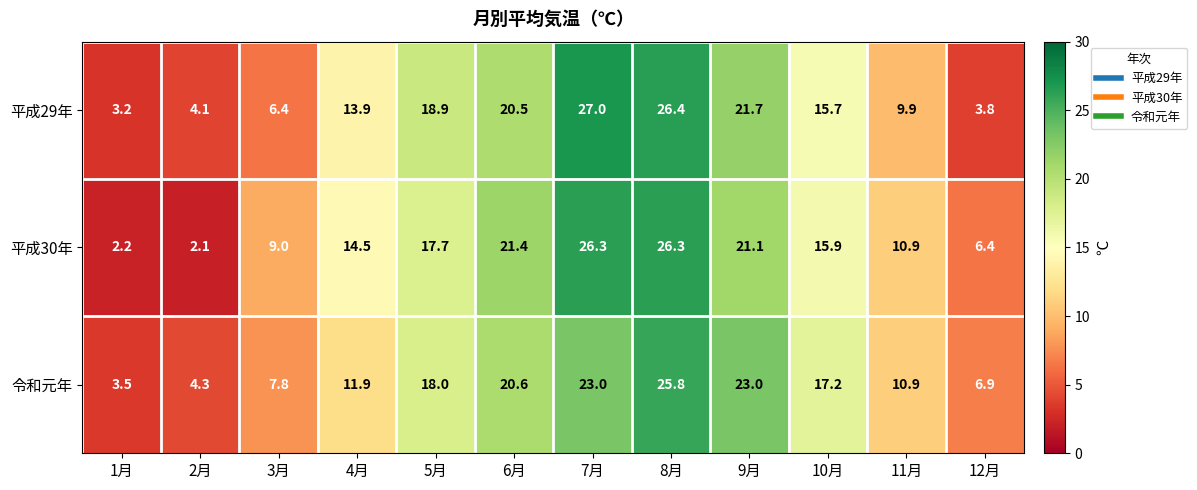

Rank the series by their average value, from lowest to highest.

平成29年, 令和元年, 平成30年